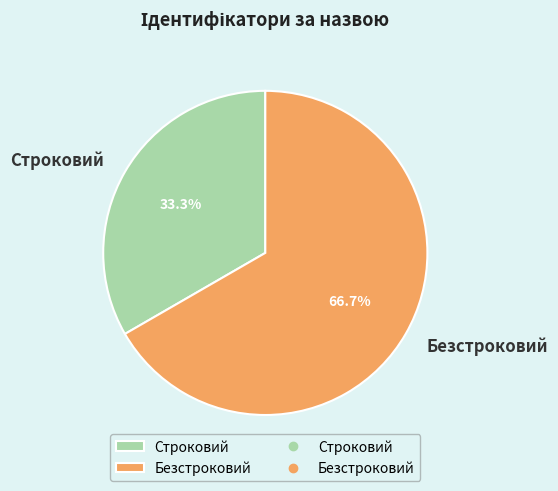

True or false: Строковий accounts for 38% of the total.

False